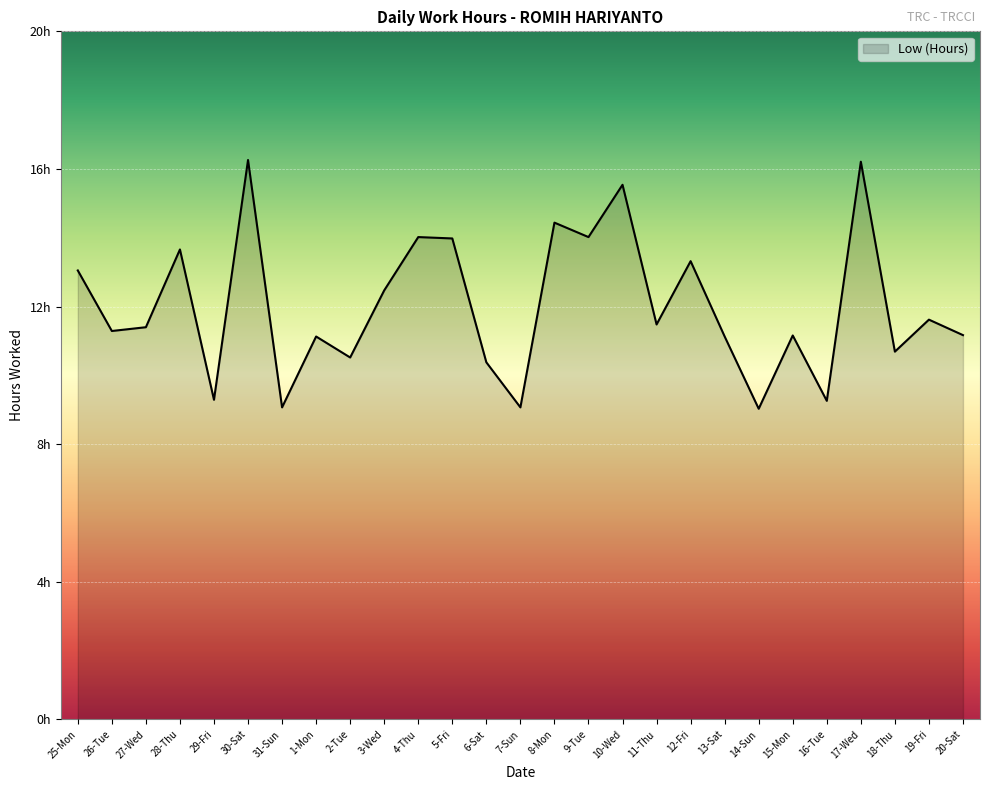

What is the value of the 24th point from the left?

16.2